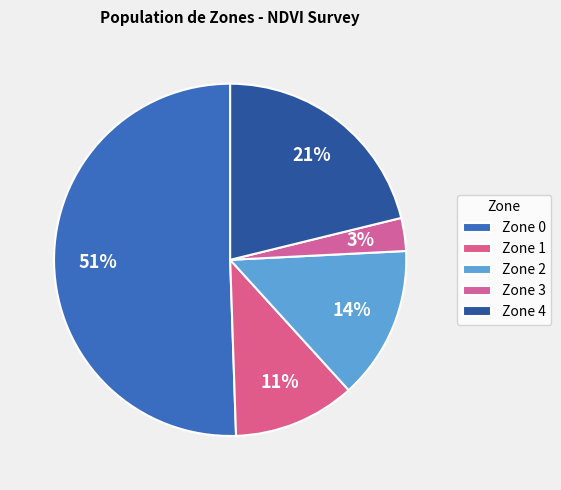

What percentage is the Zone 2 slice, to the nearest percent?

14%